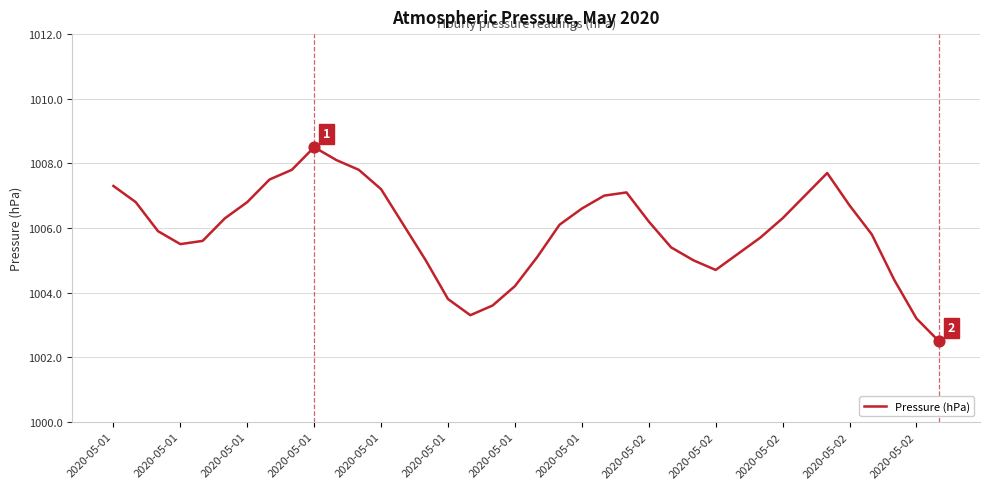

What is the difference between the maximum and minimum values?

6.0